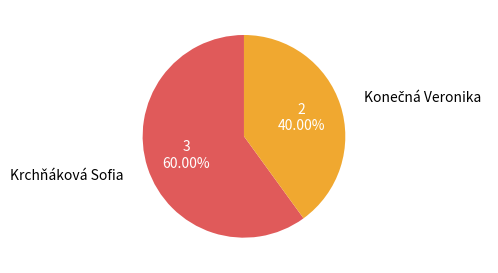

Does any single category account for the majority?

Yes